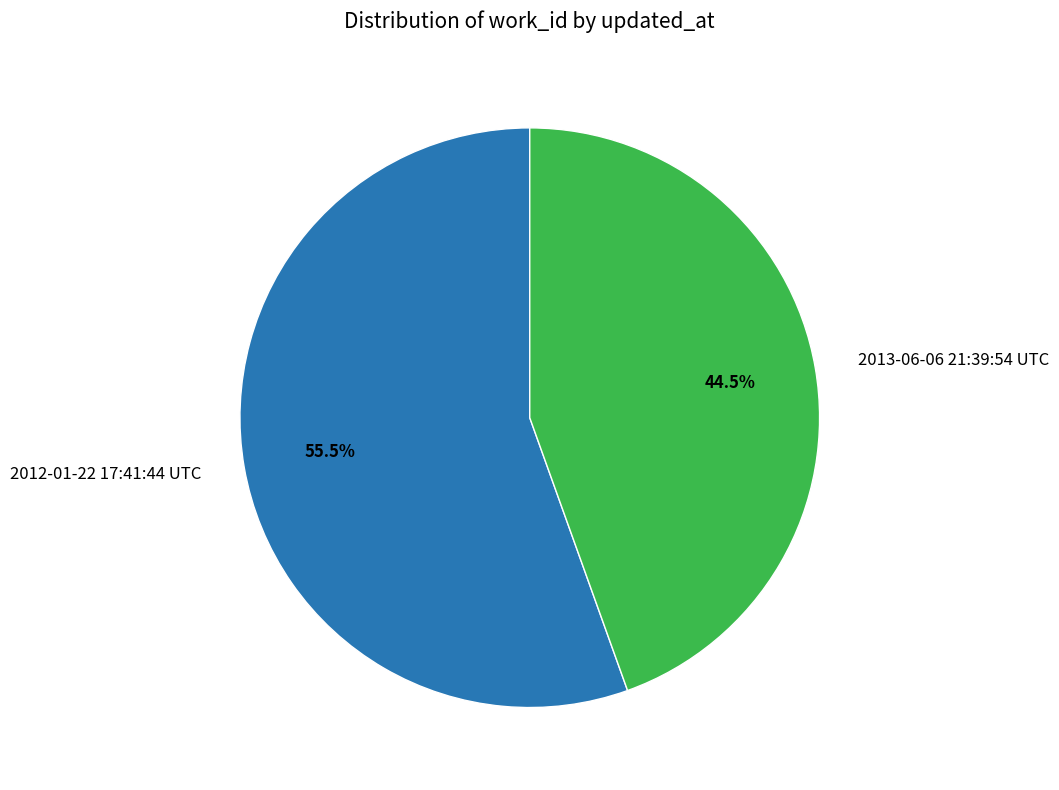

What portion of the pie excludes 2013-06-06 21:39:54 UTC?

55.5%